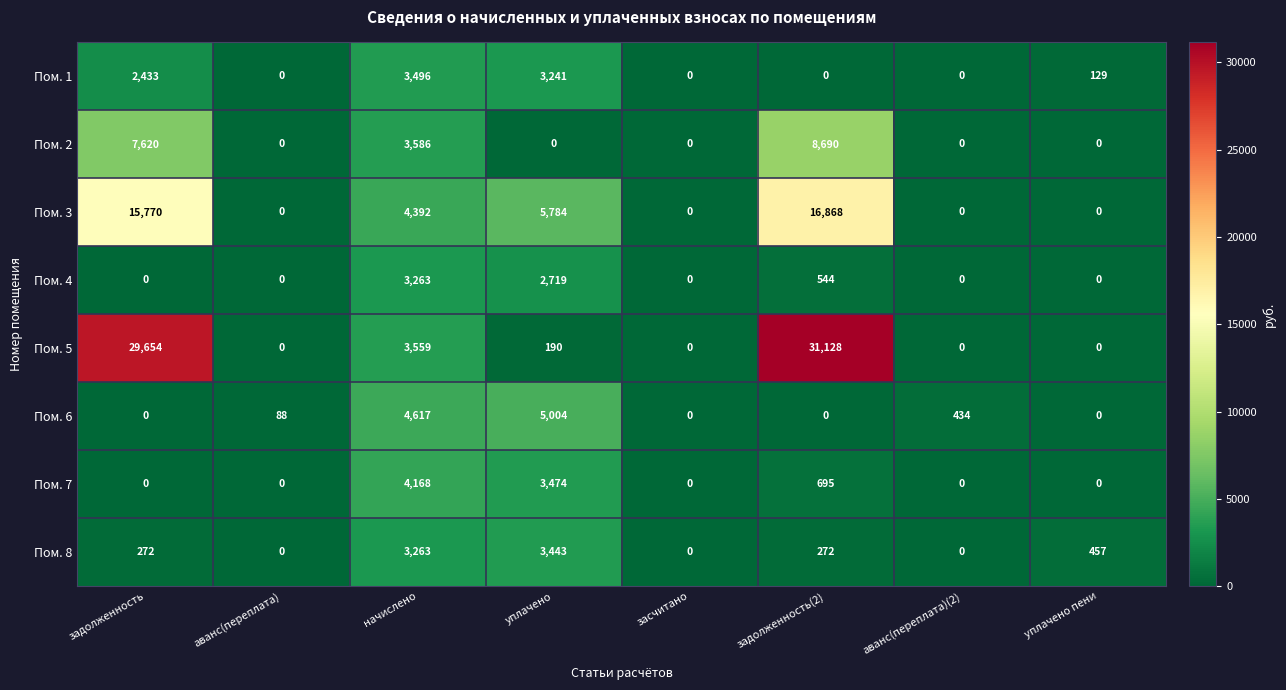

How many data points does each series have?

8